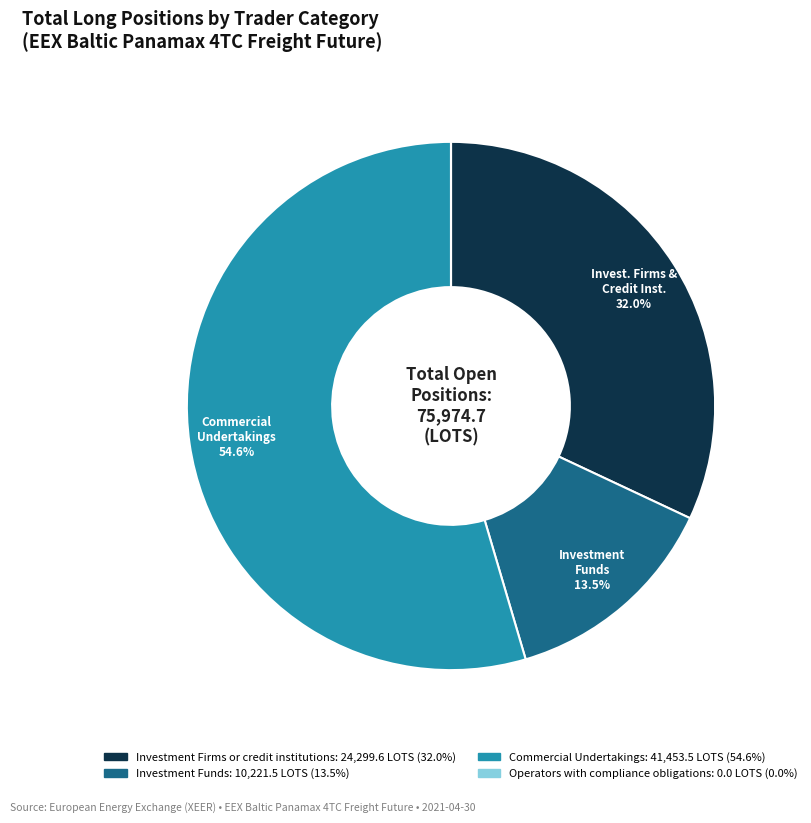

The Investment Firms or credit institutions slice represents 32% of the pie. True or false?

True